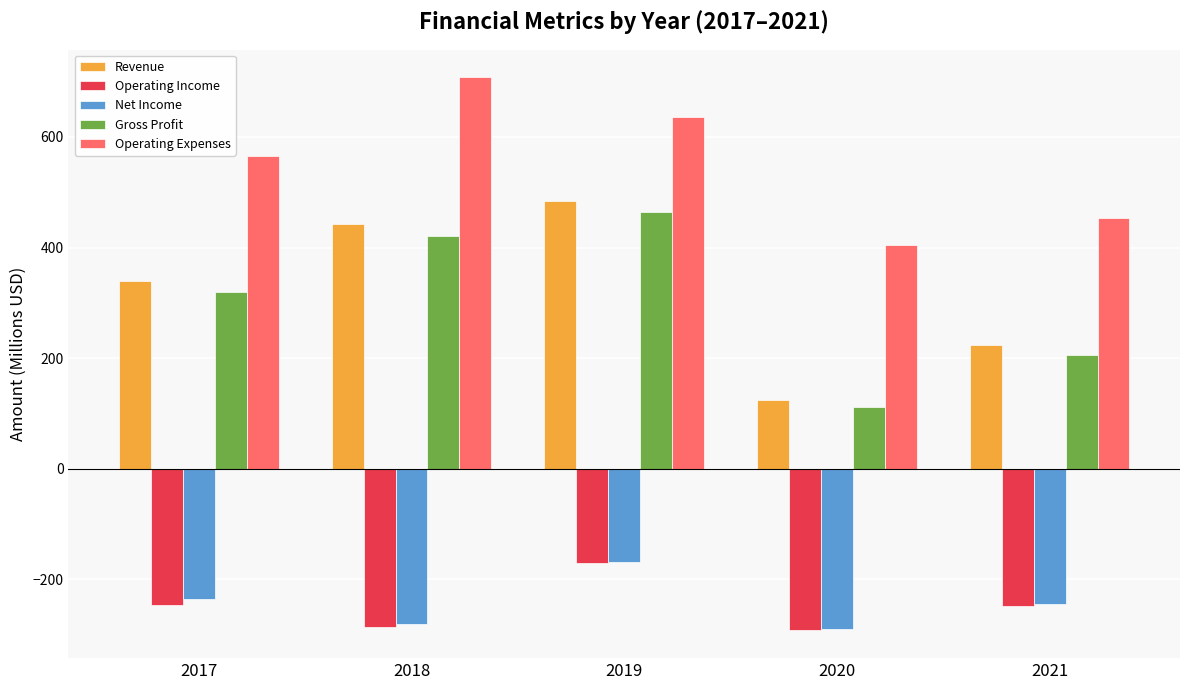

What is the difference between the highest and lowest values at 2018?

994.4